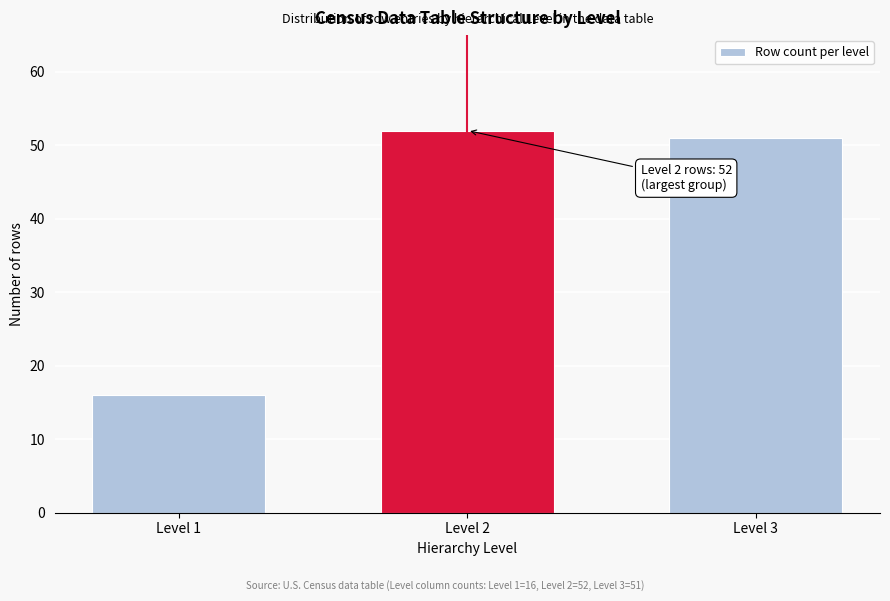

Reading right to left, extract all data points from this chart.

Level 3=51	Level 2=52	Level 1=16